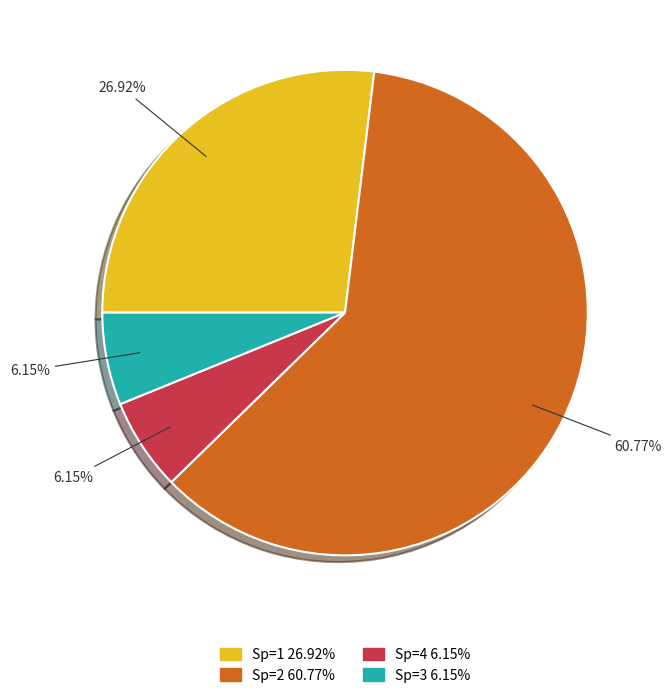

What percentage do Sp=2 and Sp=1 together represent?

87.7%